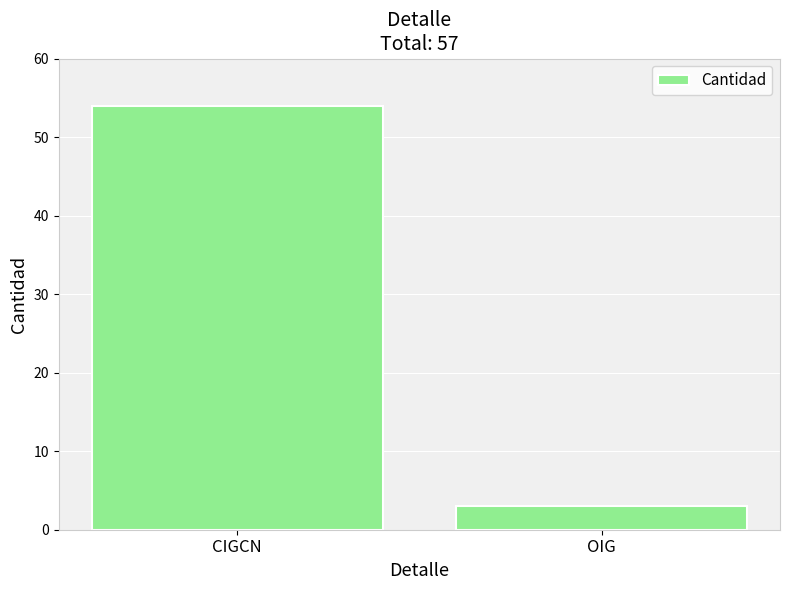

Is it true that the value at OIG is 3?

True